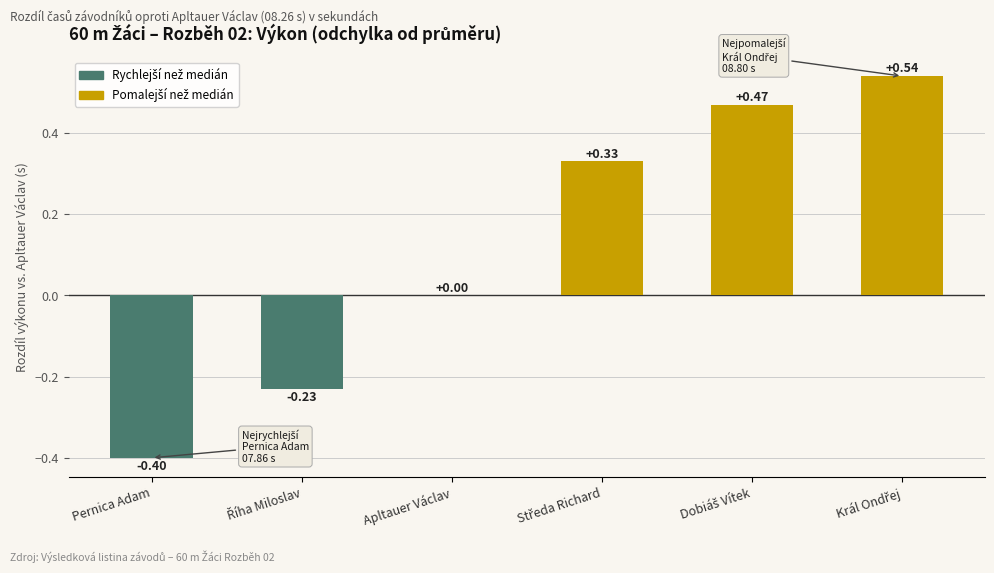

What is the sum of all values?

0.7